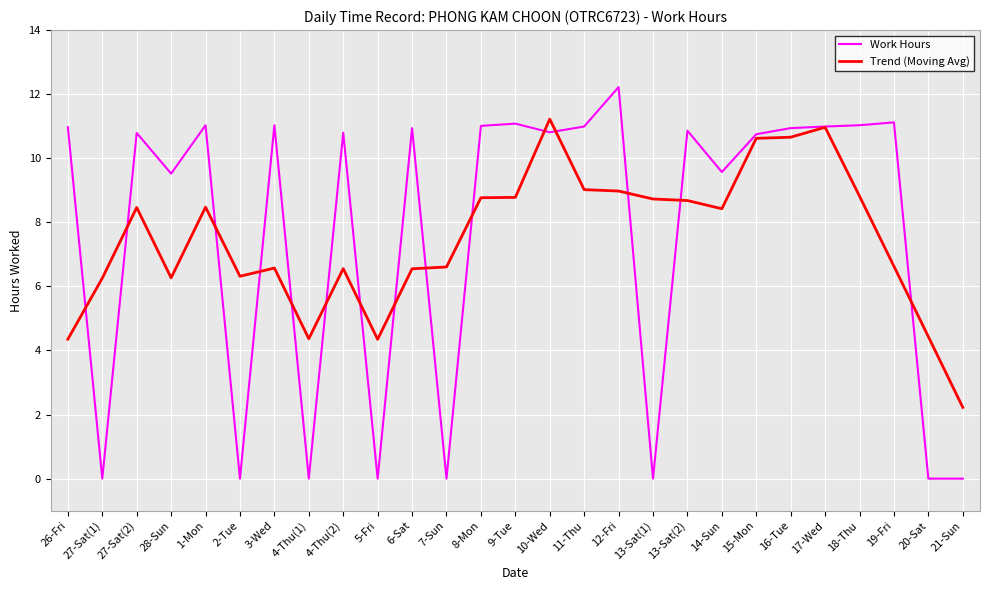

Is the value of Work Hours at 10-Wed greater than the value of Trend (Moving Avg) at 11-Thu?

Yes